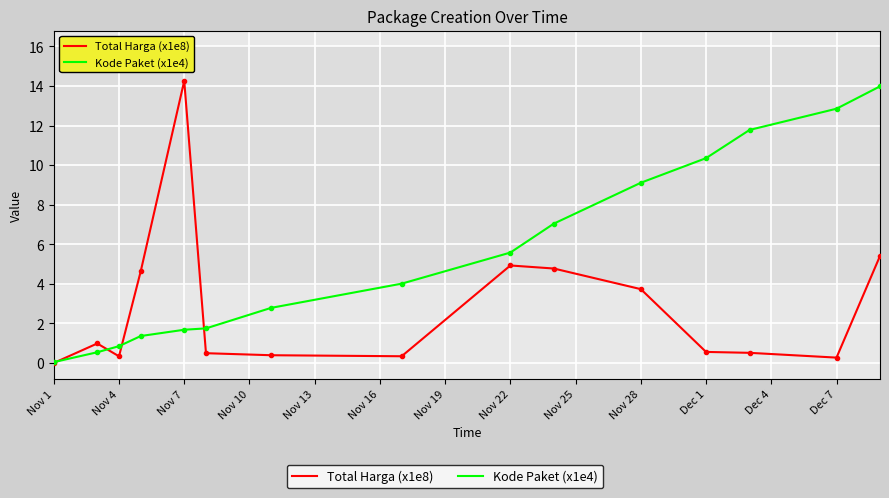

Rank the series by their maximum value, from highest to lowest.

Total Harga (x1e8), Kode Paket (x1e4)